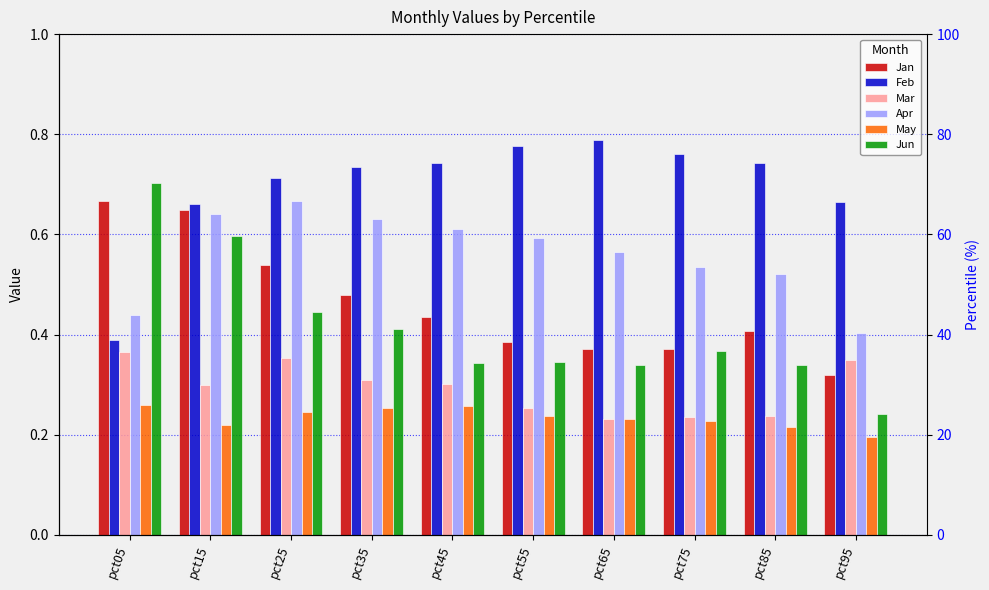

What is the smallest value displayed?

0.2